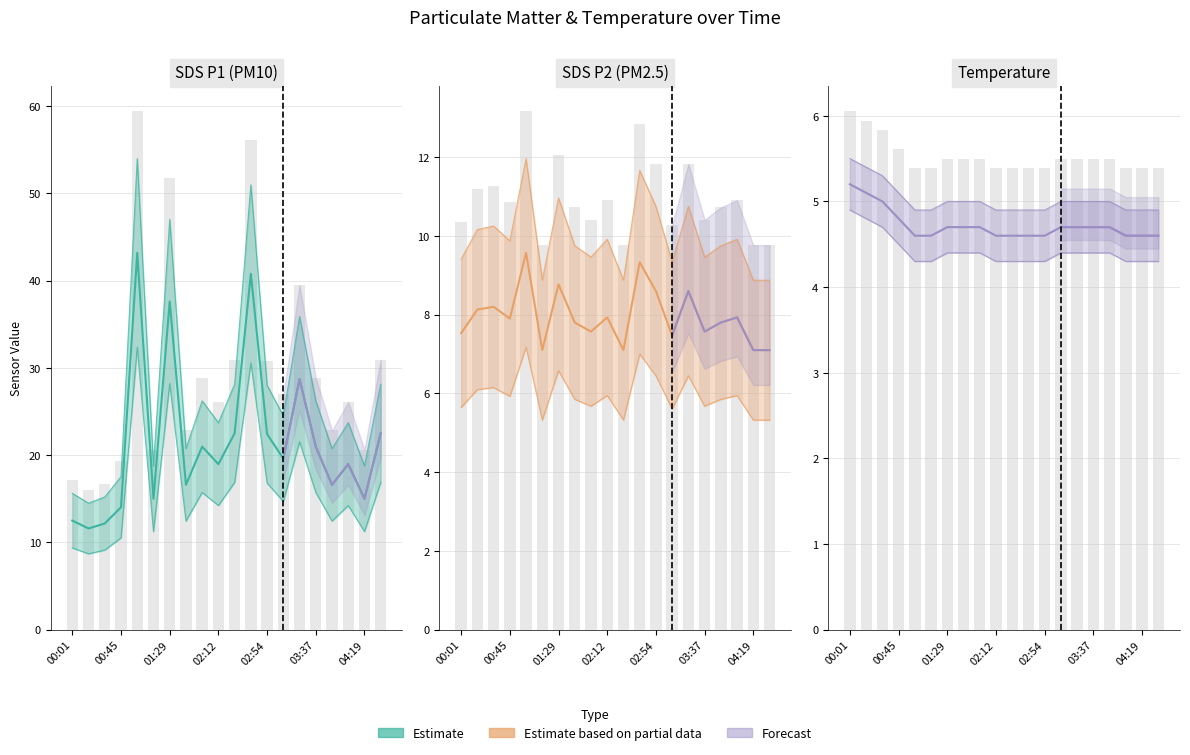

What is the total value across all series at 00:45?

26.7